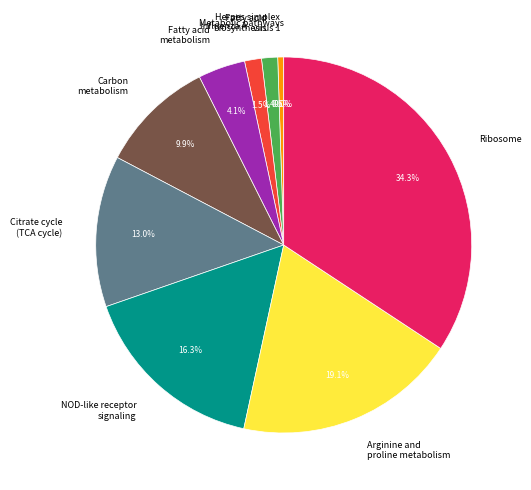

Is Fatty acid biosynthesis the majority of the pie?

No